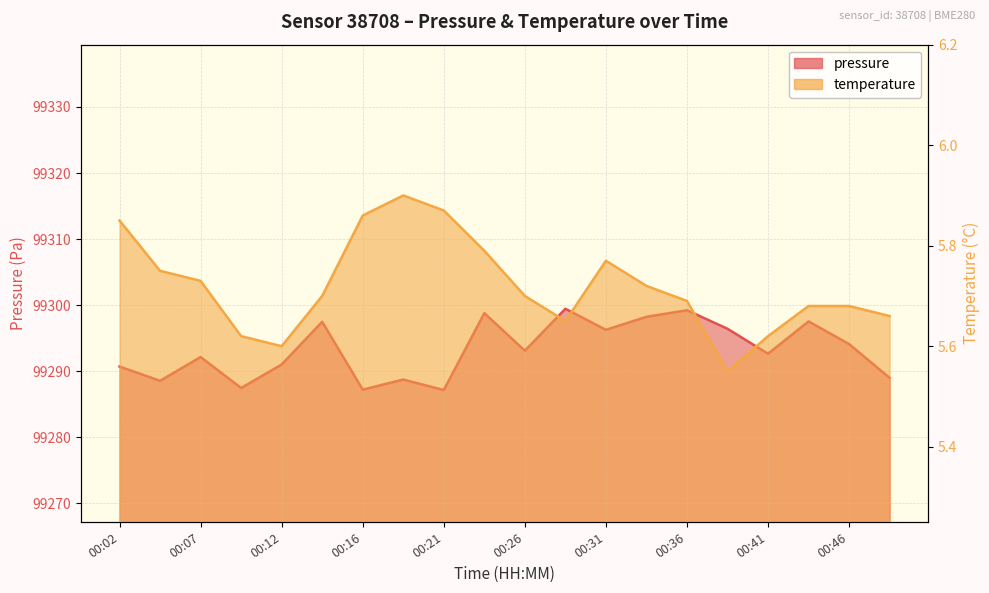

At which category is the sum across all series the highest?

00:29